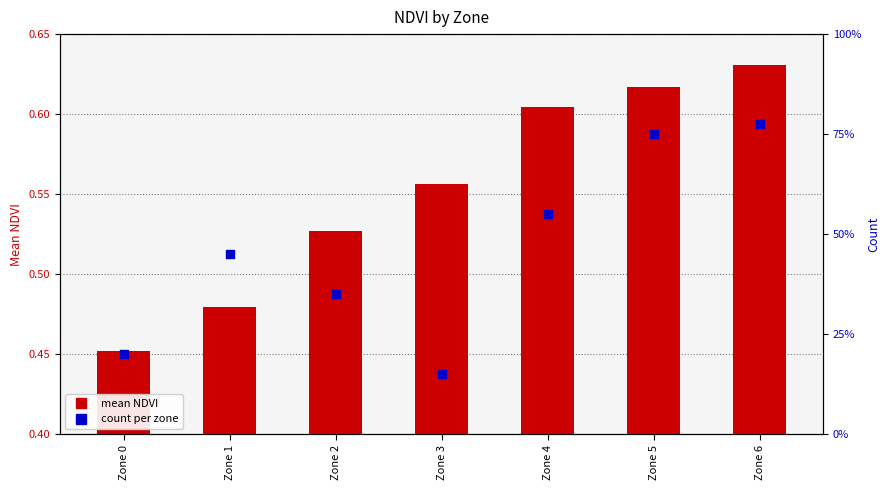

Which series has the widest spread of Y values?

count per zone